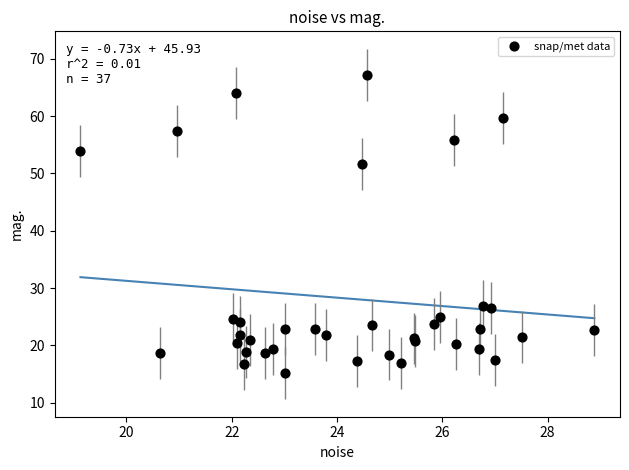

What Y value in the scatter plot is closest to 41?

51.6